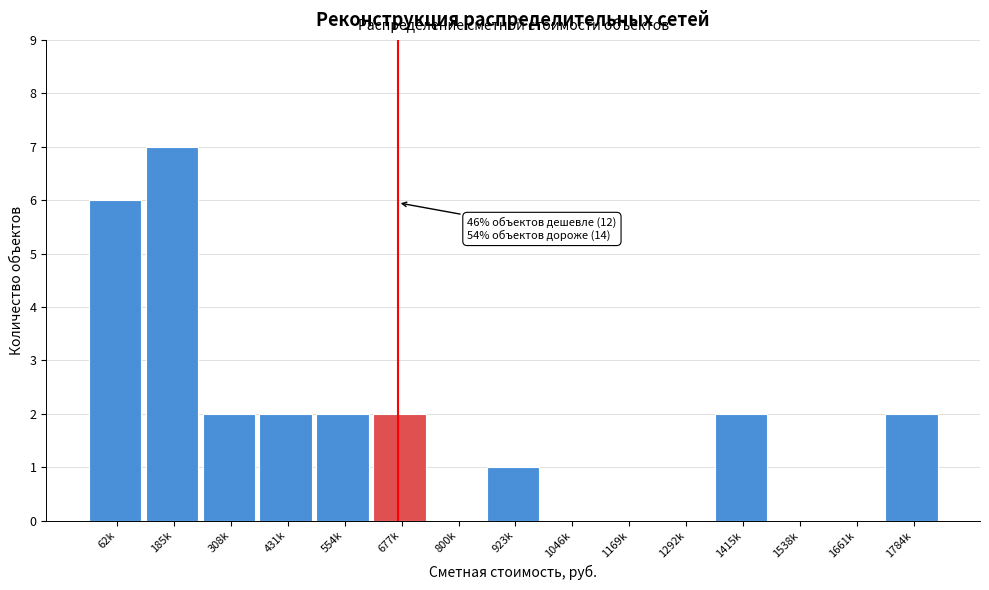

Reading left to right, transcribe all the data shown in this chart.

62k=6	185k=7	308k=2	431k=2	554k=2	677k=2	800k=0	923k=1	1046k=0	1169k=0	1292k=0	1415k=2	1538k=0	1661k=0	1784k=2